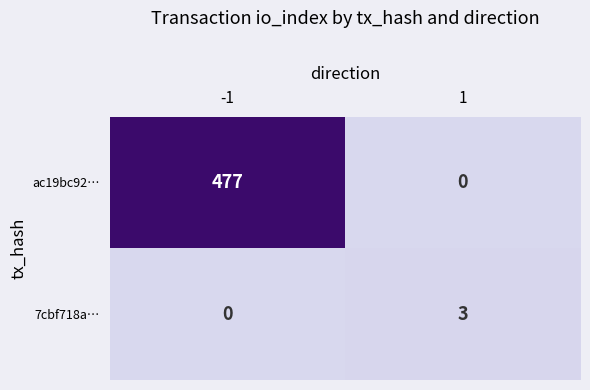

At how many categories does at least one series exceed 75?

1